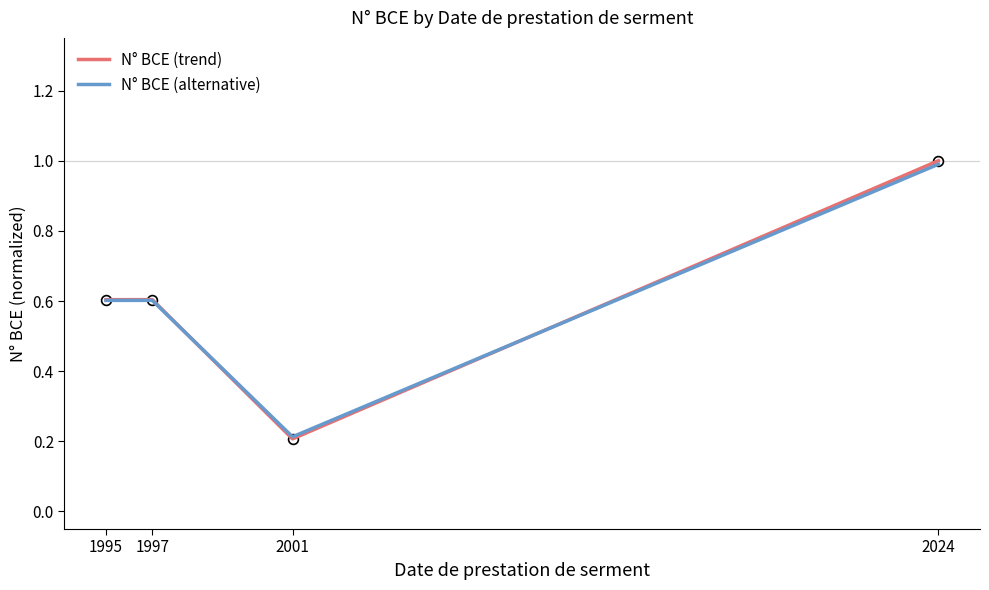

At which category is the sum across all series the highest?

2024